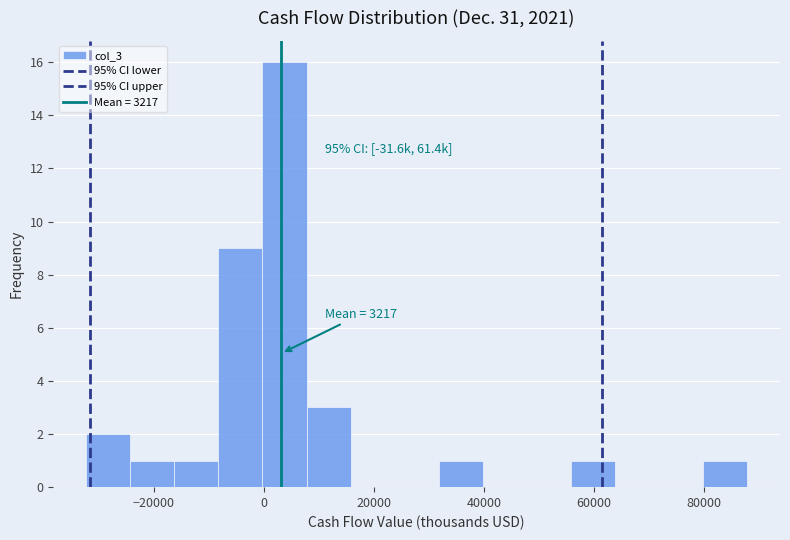

Read against the x-axis, roughly where is the centre of the tallest bar?

4000